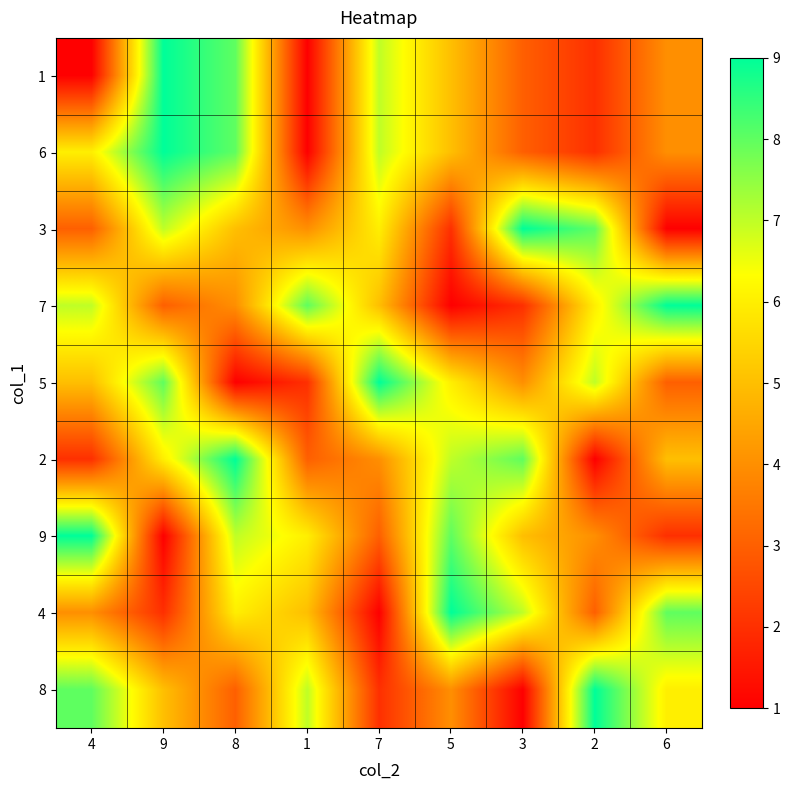

Reading left to right, extract all data points from this chart.

1: 4=1	9=9	8=8	1=1	7=7	5=5	3=3	2=2	6=4
6: 4=6	9=9	8=8	1=1	7=7	5=5	3=3	2=2	6=4
3: 4=3	9=7	8=5	1=4	7=6	5=2	3=9	2=8	6=1
7: 4=7	9=3	8=4	1=8	7=5	5=1	3=2	2=6	6=9
5: 4=5	9=8	8=1	1=2	7=9	5=6	3=4	2=7	6=3
2: 4=2	9=6	8=9	1=3	7=4	5=7	3=8	2=1	6=5
9: 4=9	9=1	8=7	1=6	7=3	5=8	3=5	2=4	6=2
4: 4=4	9=2	8=6	1=5	7=1	5=9	3=7	2=3	6=8
8: 4=8	9=5	8=3	1=7	7=2	5=4	3=1	2=9	6=6